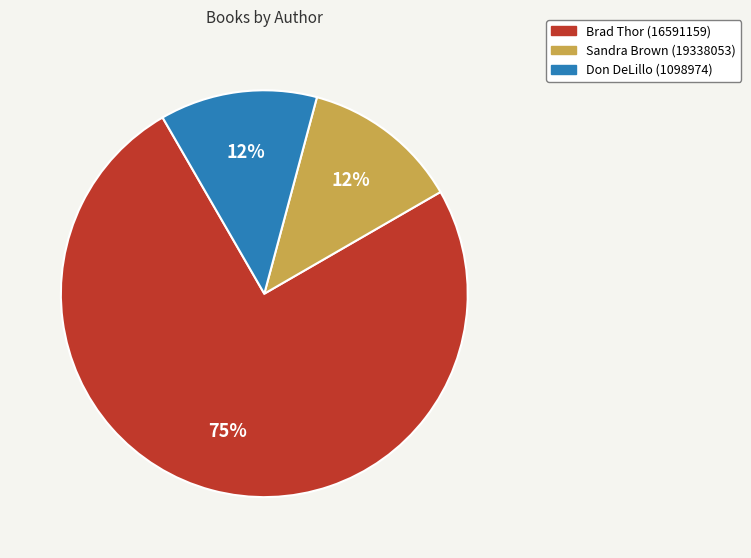

Which category accounts for the majority?

Brad Thor (16591159)